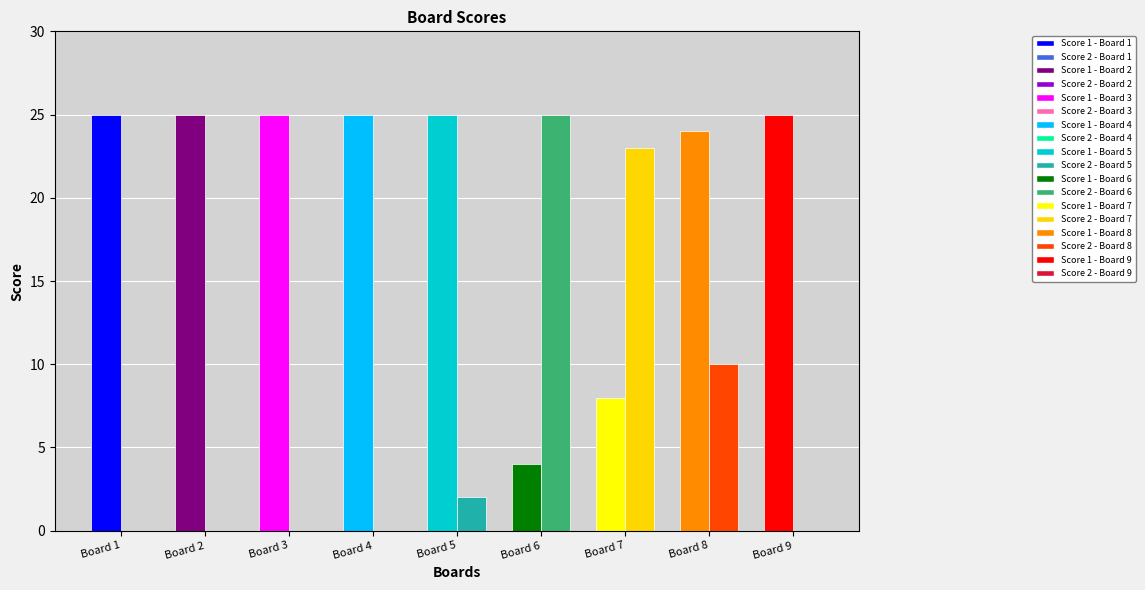

Is it true that Score 2 equals 0 at Board 3?

True